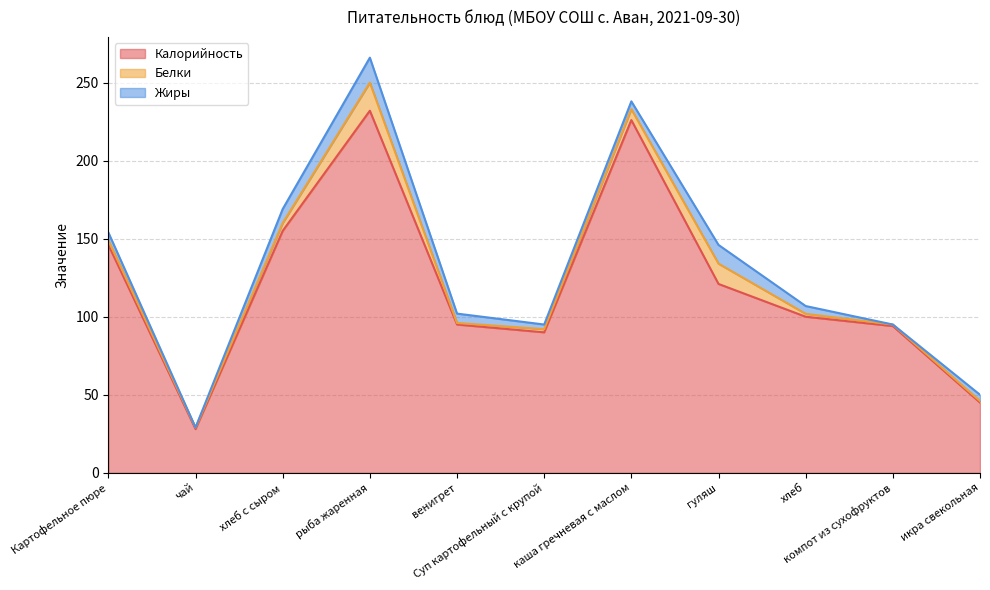

At which label does Жиры first exceed 5?

хлеб с сыром